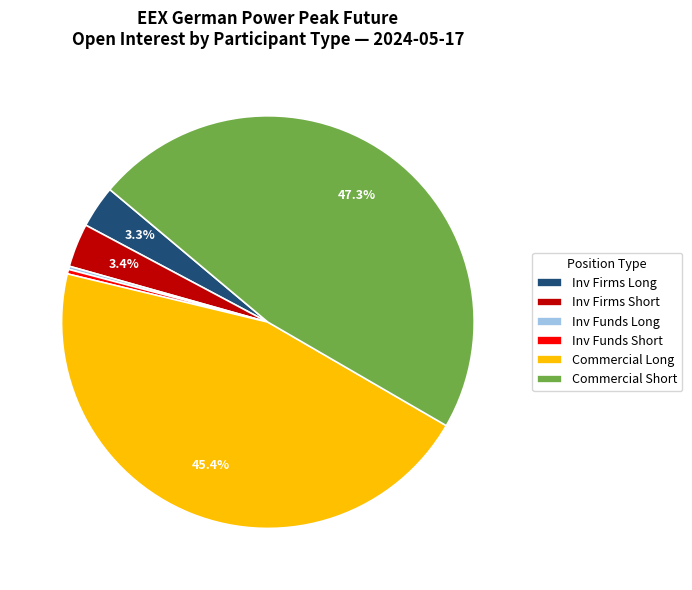

Which slice is the largest?

Commercial Short